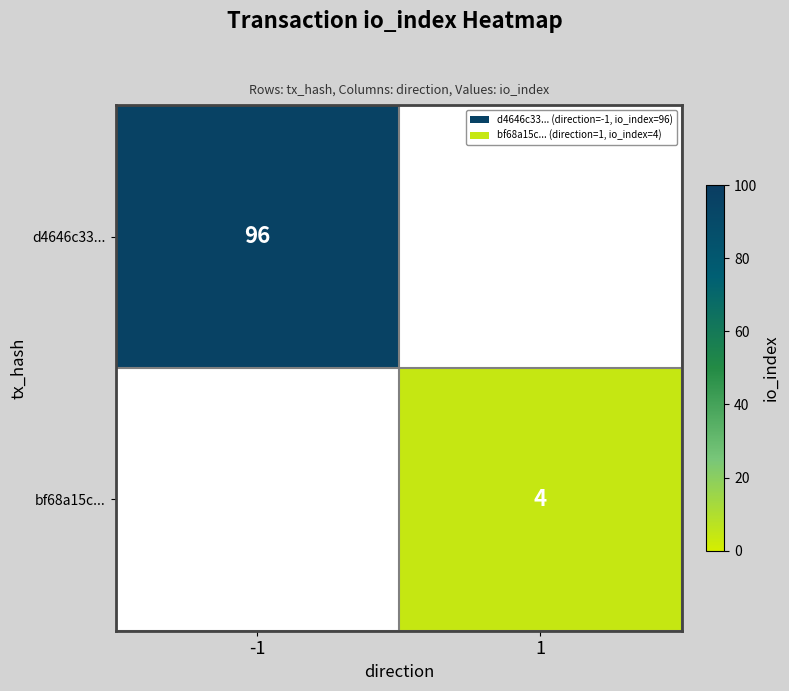

True or false: d4646c33... has a value of 150 at -1.

False